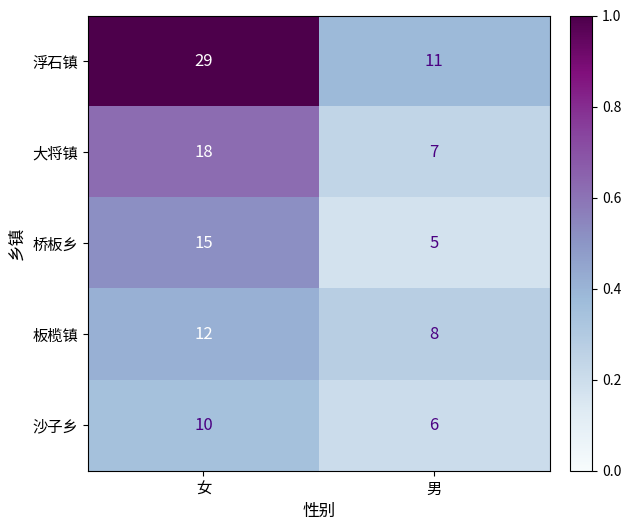

What is the difference between the maximum and minimum values in the 沙子乡 series?

4